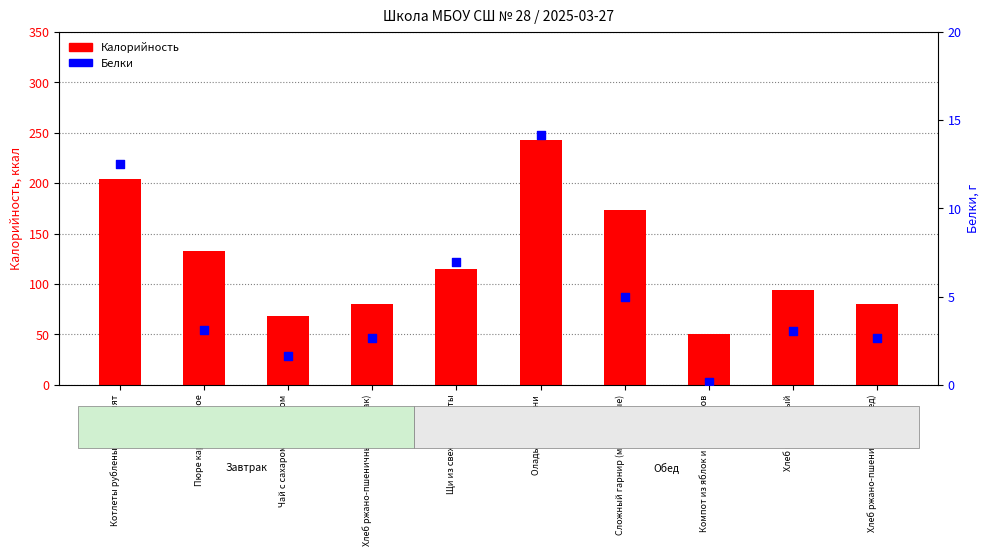

What are all the series names shown in the legend?

Калорийность, Белки